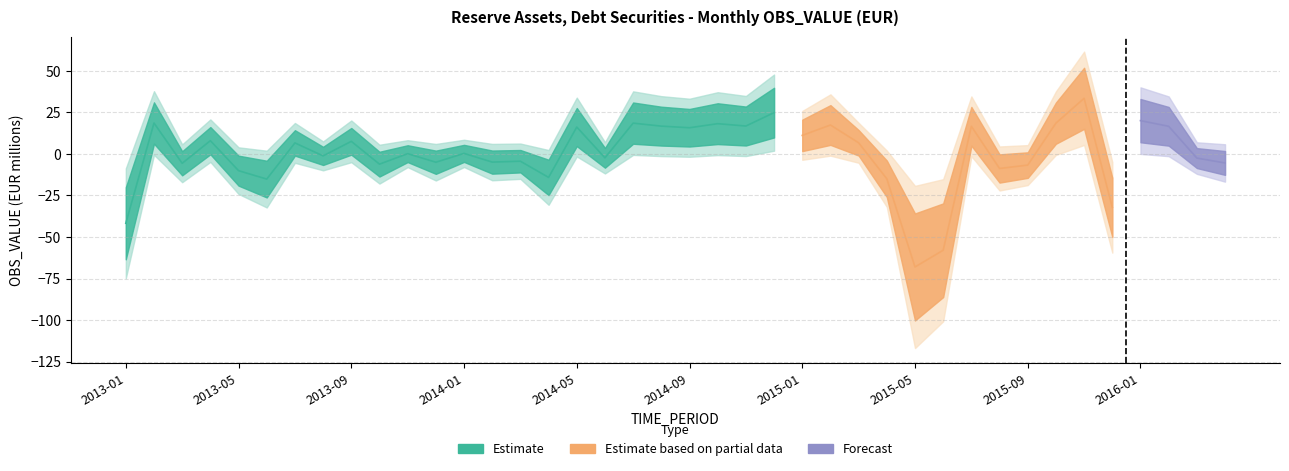

What is the minimum value shown in the chart?

-68.0